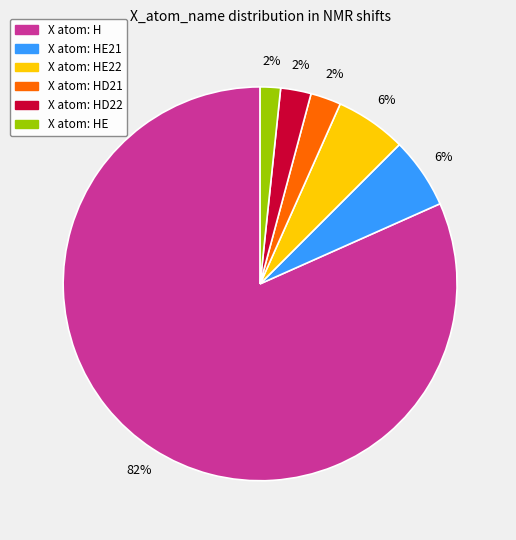

Does any single category account for the majority?

Yes